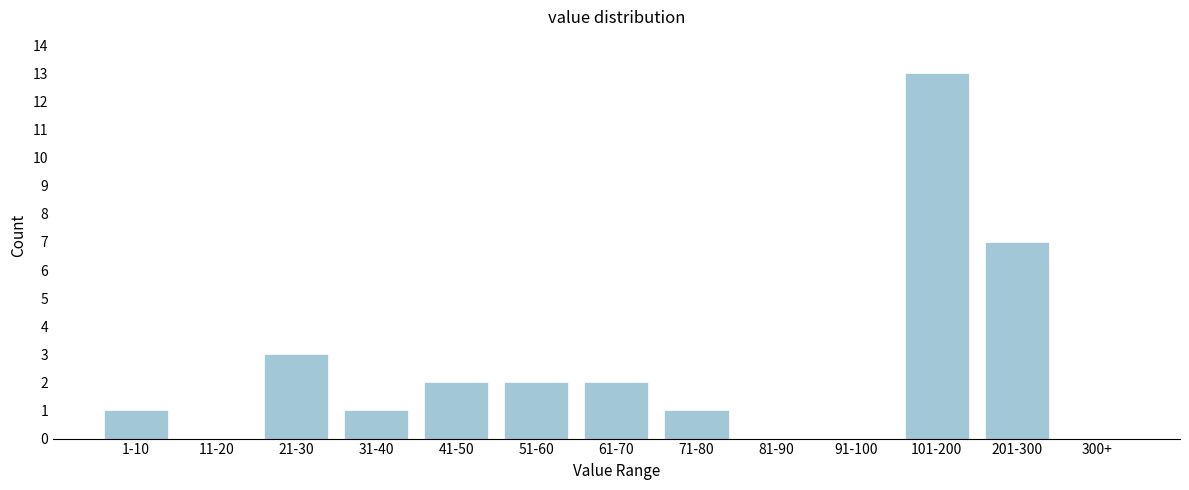

Reading left to right, transcribe all the data shown in this chart.

1-10=1	11-20=0	21-30=3	31-40=1	41-50=2	51-60=2	61-70=2	71-80=1	81-90=0	91-100=0	101-200=13	201-300=7	300+=0